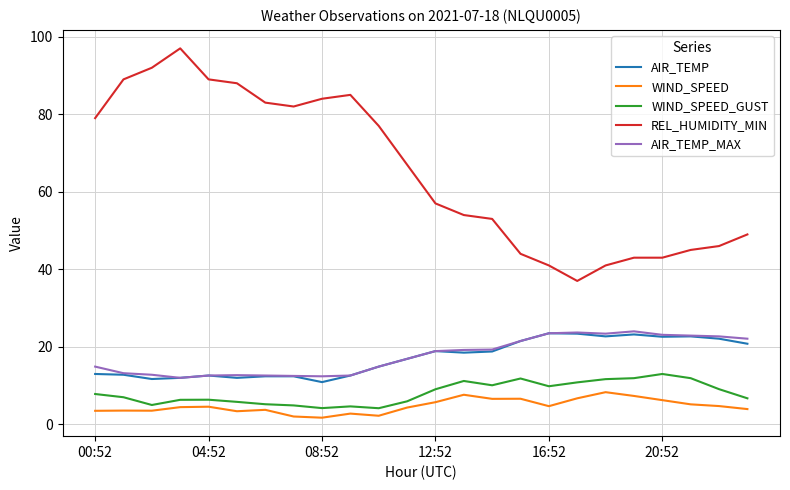

In WIND_SPEED, how many points are lower than both neighbors (excluding endpoints)?

6